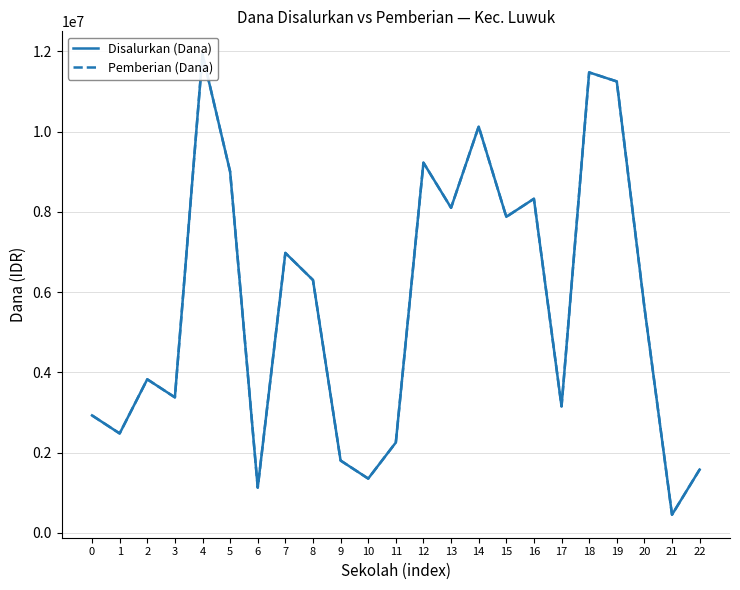

Reading left to right, what are all the values shown in this chart?

Disalurkan (Dana): 0=2925000	1=2475000	2=3825000	3=3375000	4=11925000	5=9000000	6=1125000	7=6975000	8=6300000	9=1800000	10=1350000	11=2250000	12=9225000	13=8100000	14=10125000	15=7875000	16=8325000	17=3150000	18=11475000	19=11250000	20=5625000	21=450000	22=1575000
Pemberian (Dana): 0=2925000	1=2475000	2=3825000	3=3375000	4=11925000	5=9000000	6=1125000	7=6975000	8=6300000	9=1800000	10=1350000	11=2250000	12=9225000	13=8100000	14=10125000	15=7875000	16=8325000	17=3150000	18=11475000	19=11250000	20=5625000	21=450000	22=1575000